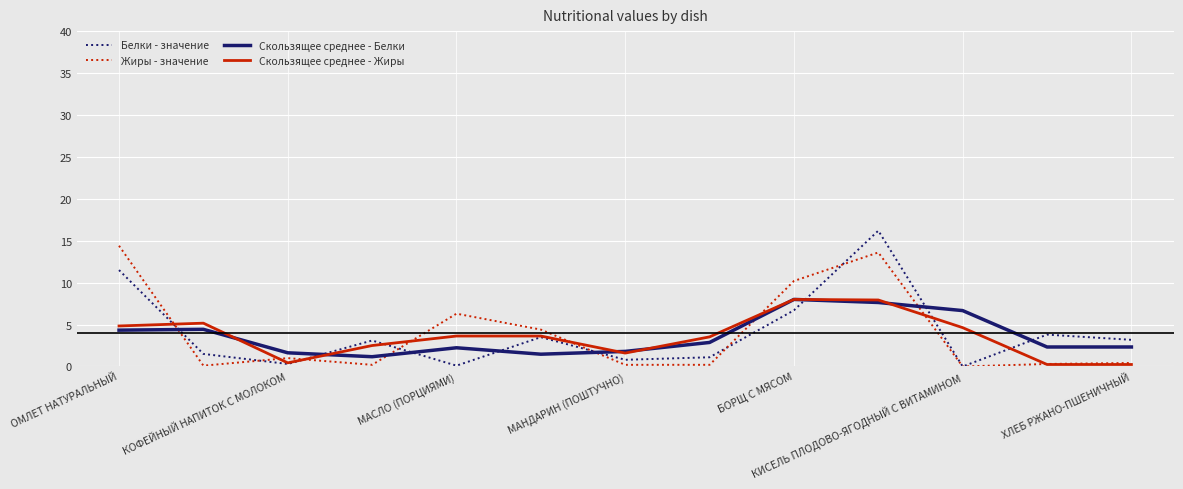

Which series ends up on top after the final intersection of Белки - значение and Скользящее среднее - Белки?

Белки - значение